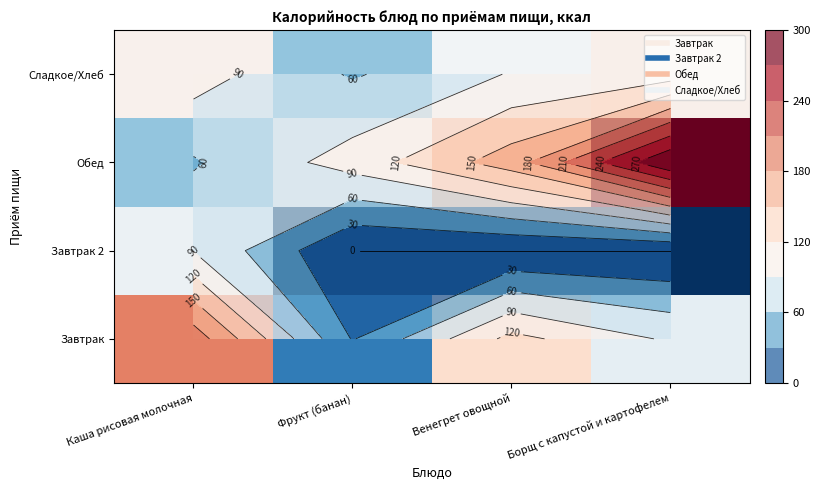

List the series in order of their peak value, lowest first.

Завтрак 2, Сладкое/Хлеб, Завтрак, Обед